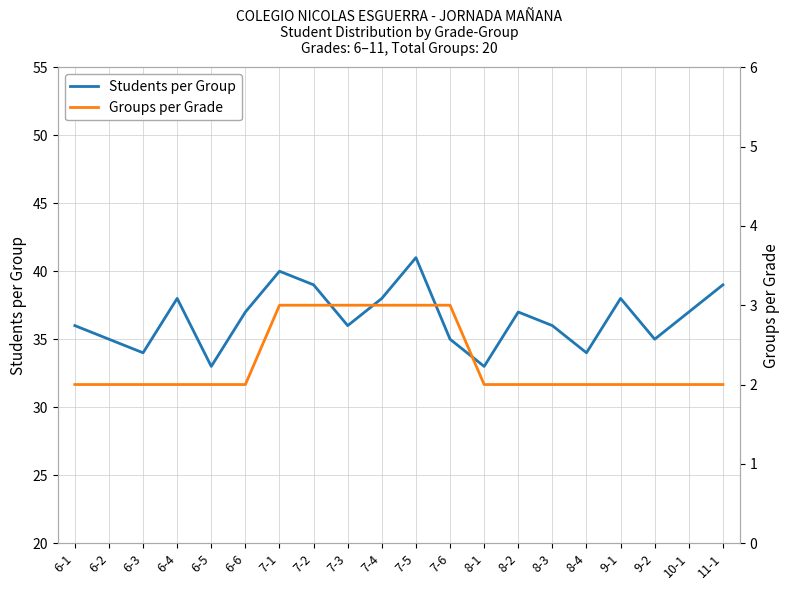

True or false: Groups per Grade and Students per Group cross at least once.

False